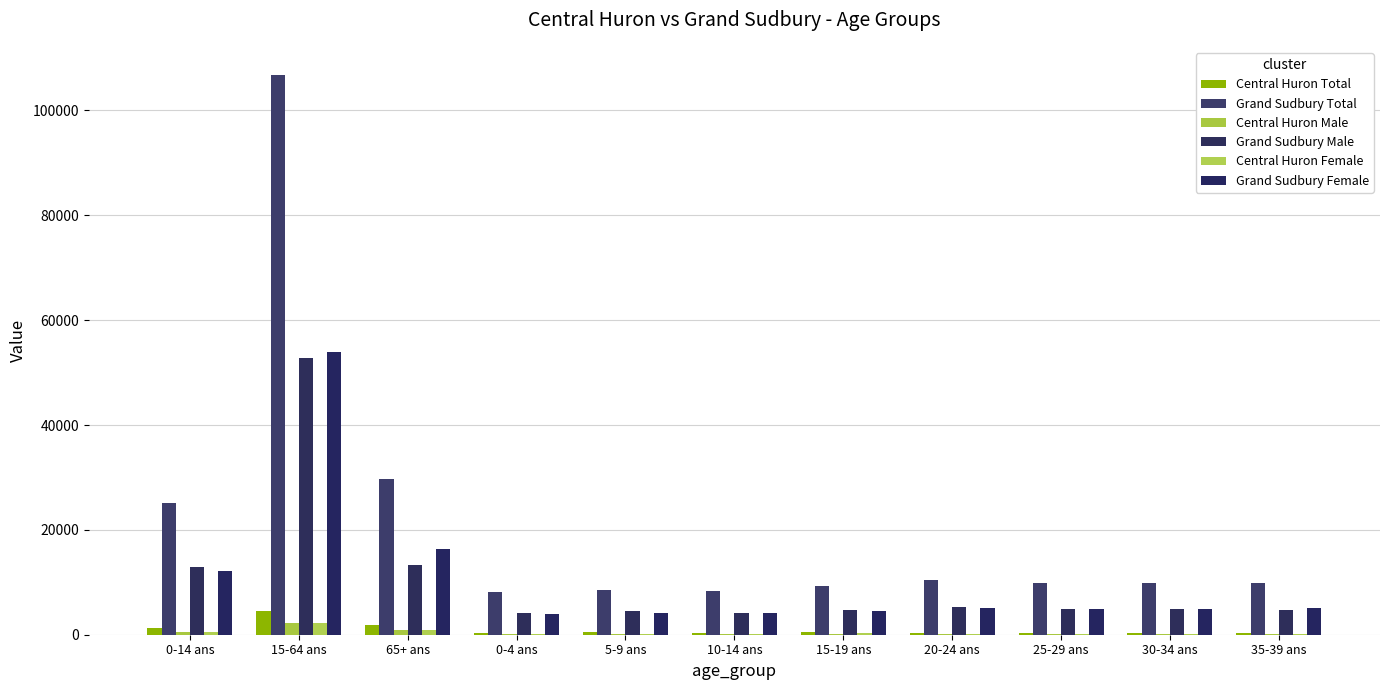

What is the average value of the Central Huron Female series?

496